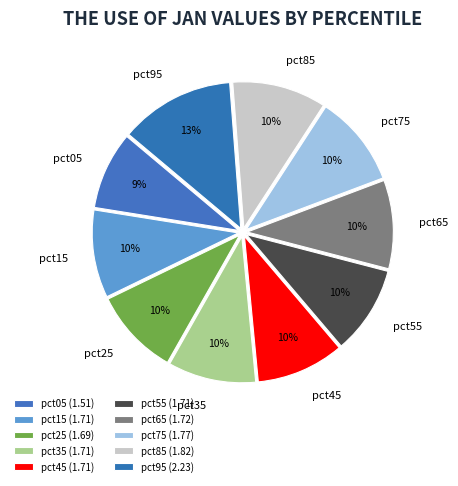

Which category has the smallest portion of the pie?

pct05